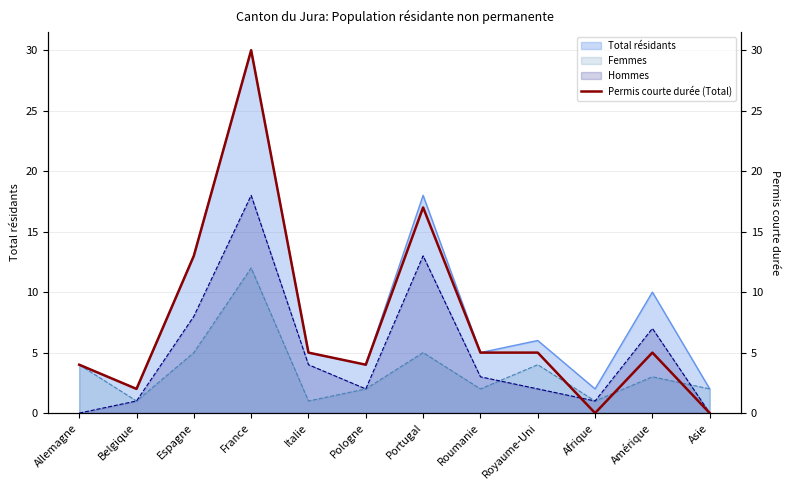

True or false: Total résidants has a value of 18 at Portugal.

True